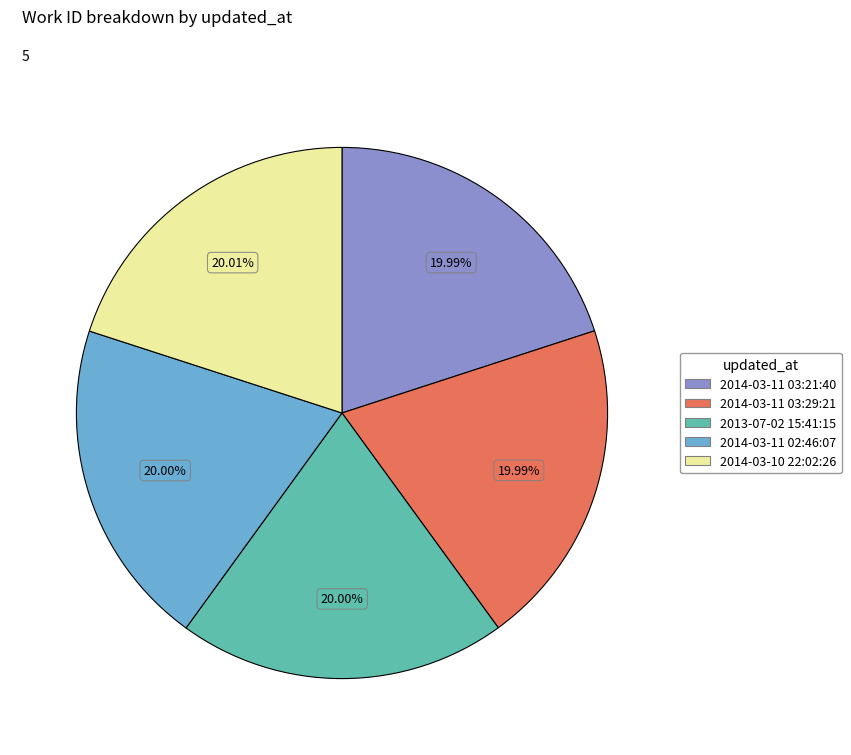

To the nearest percent, what percentage of the pie is 2014-03-11 02:46:07?

20%